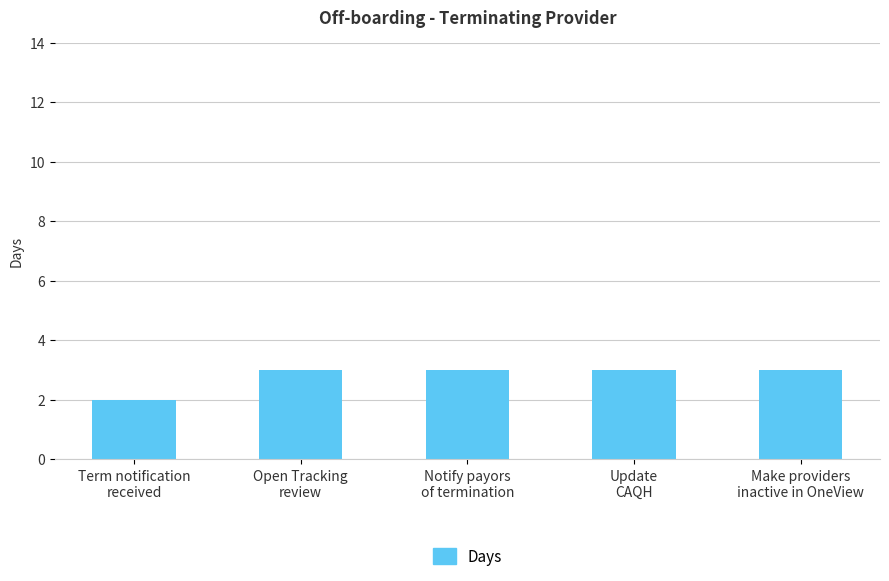

What is the maximum value shown in the chart?

3